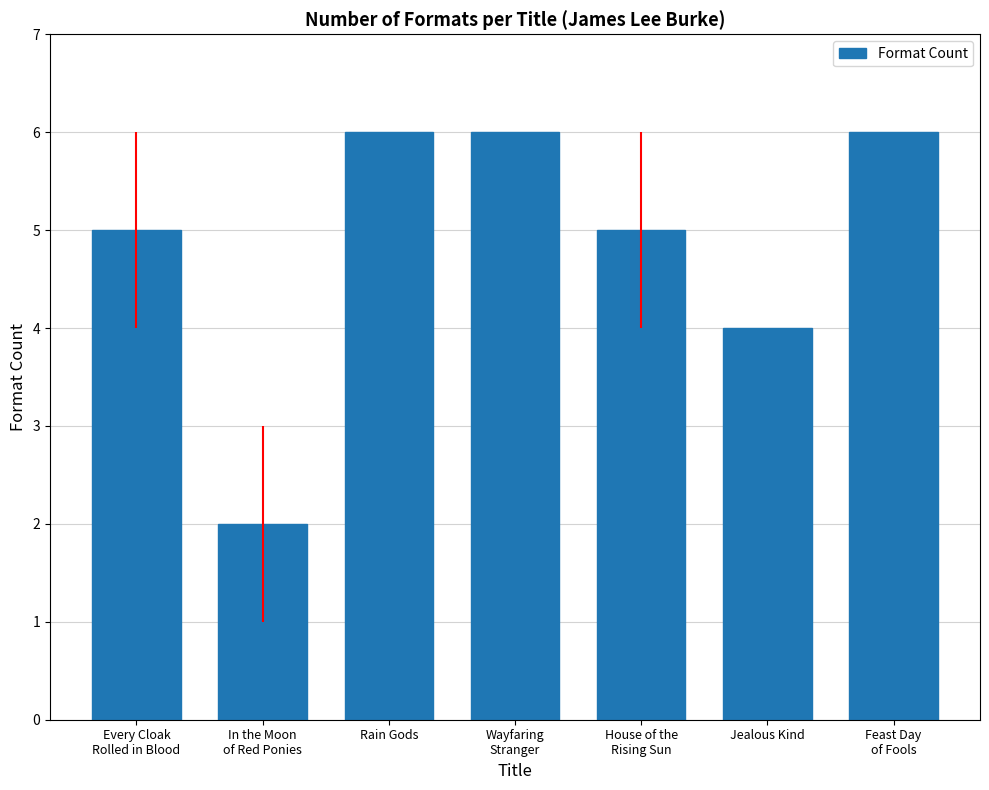

What is the difference between the maximum and minimum values?

4